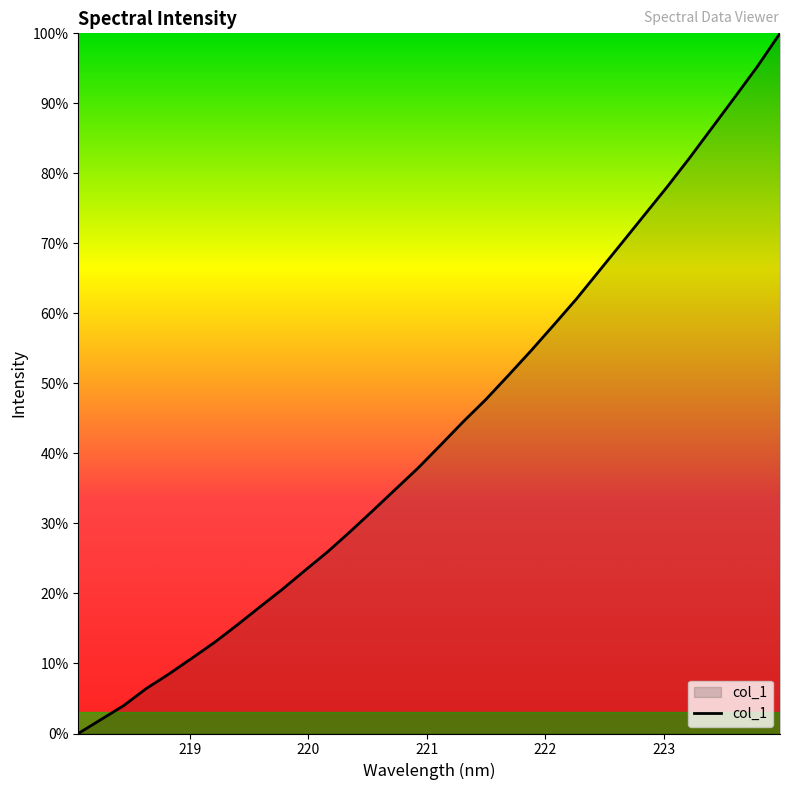

Does the chart have visible grid lines?

No